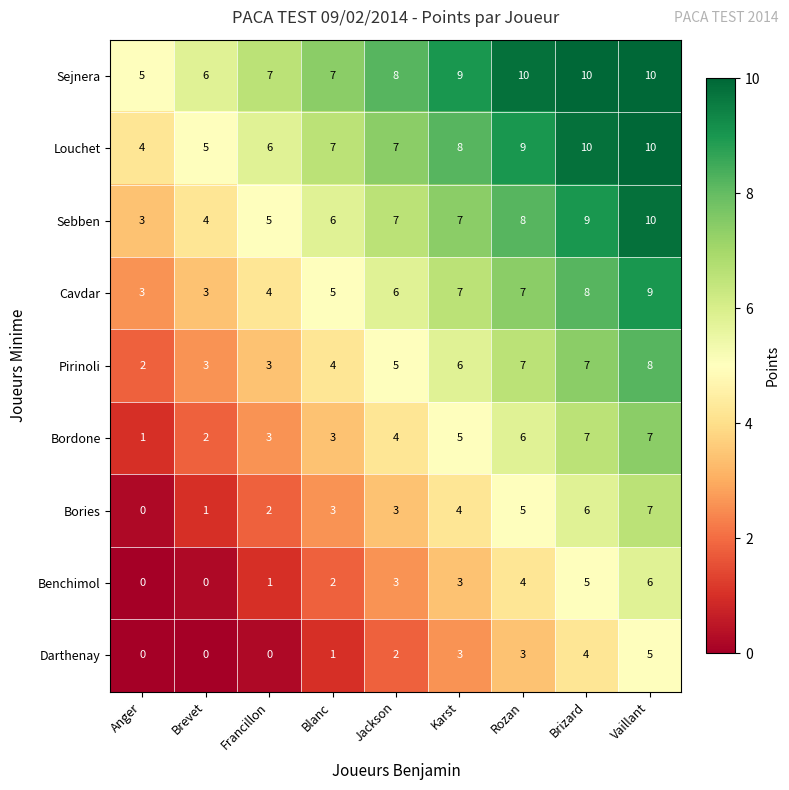

What is the difference between the maximum and minimum values in the Cavdar series?

6